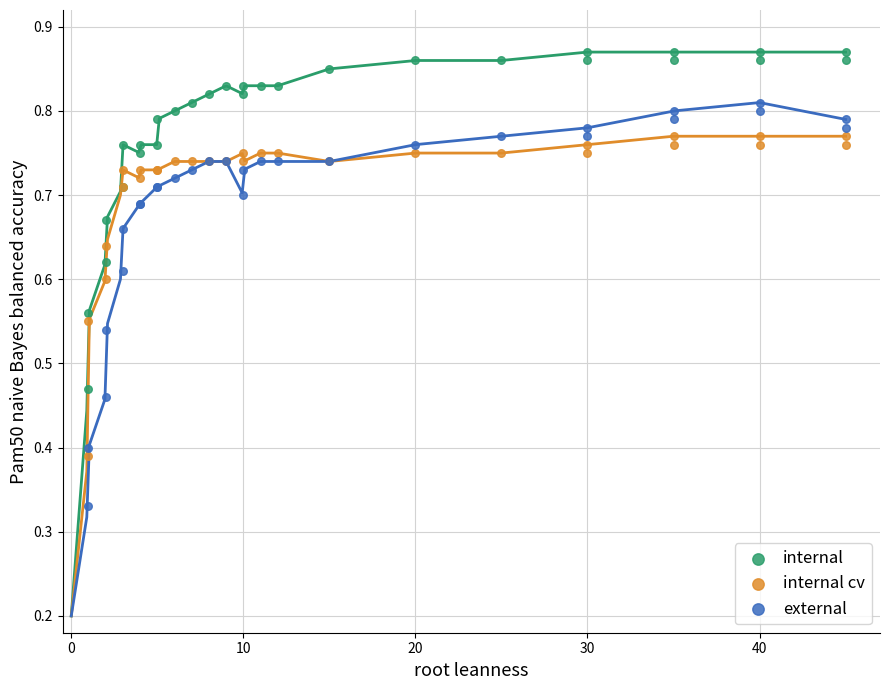

Which series contains the lowest Y value?

external